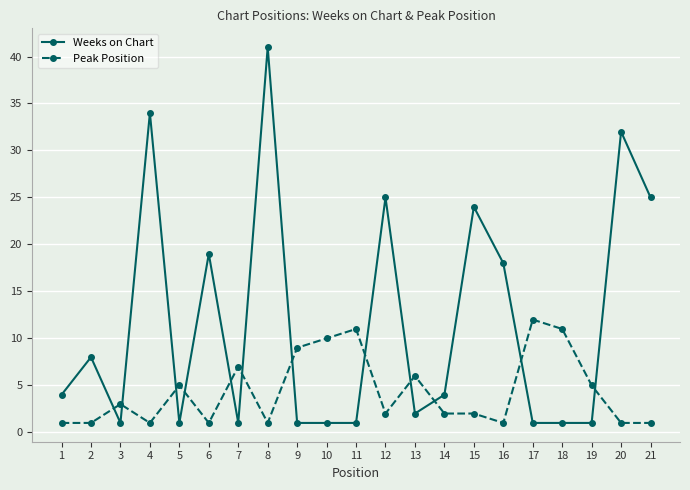

At which category does the chart reach its peak across all series?

8